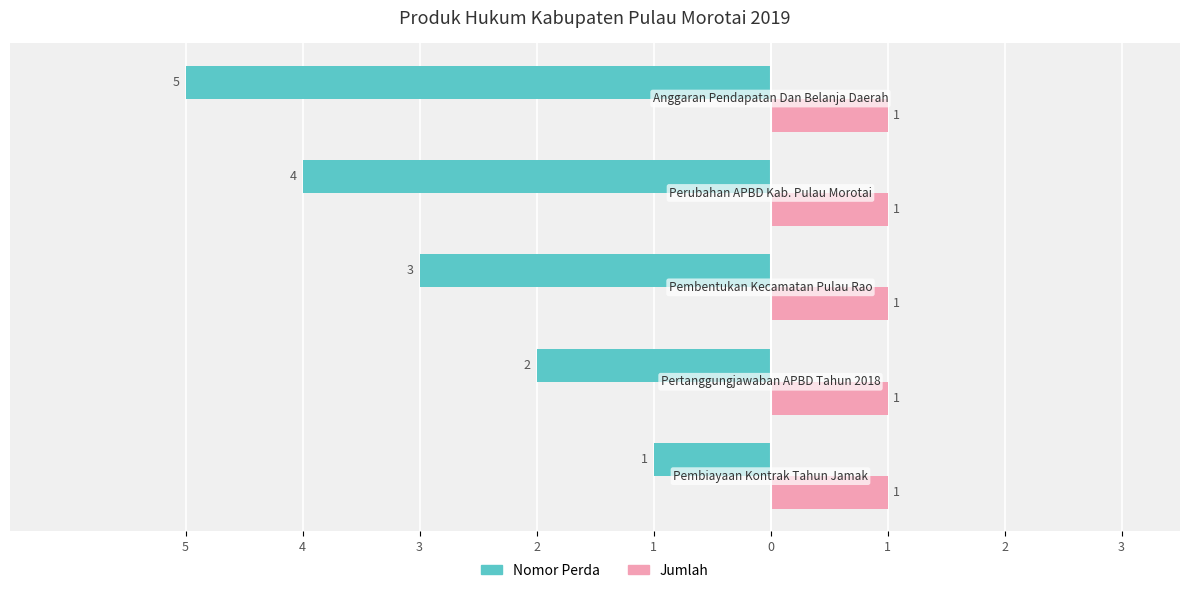

What are all the series names shown in the legend?

Nomor Perda, Jumlah